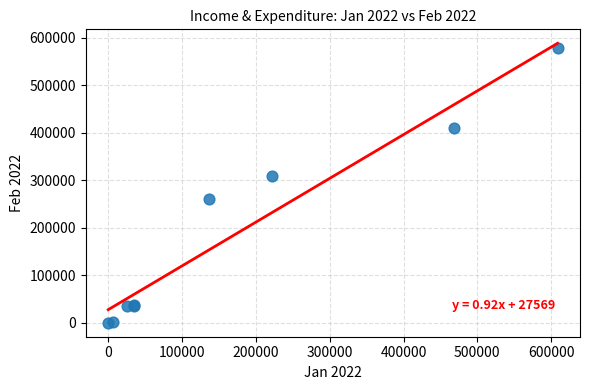

What Y value in the scatter plot is closest to 289230?

308218.2